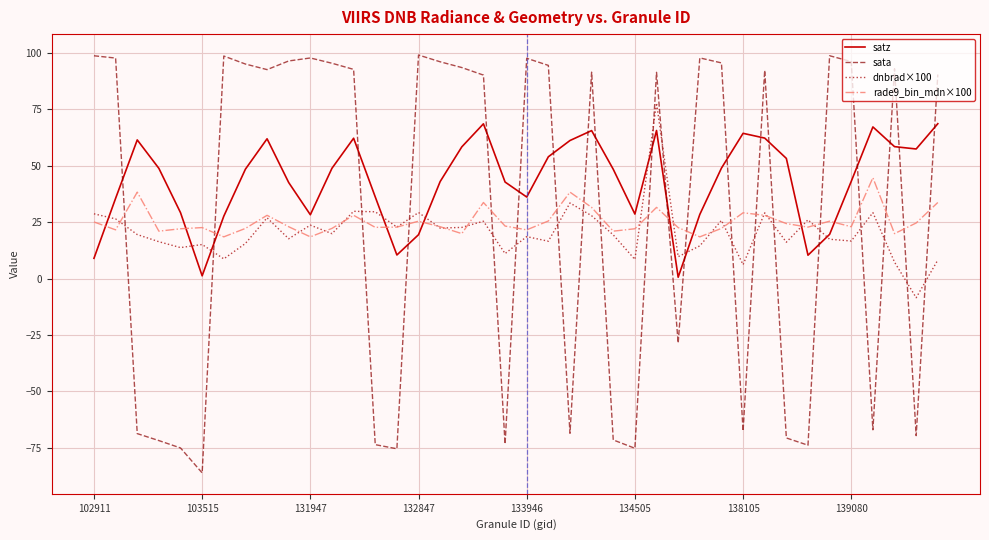

What is the maximum value for rade9_bin_mdn×100?

44.6